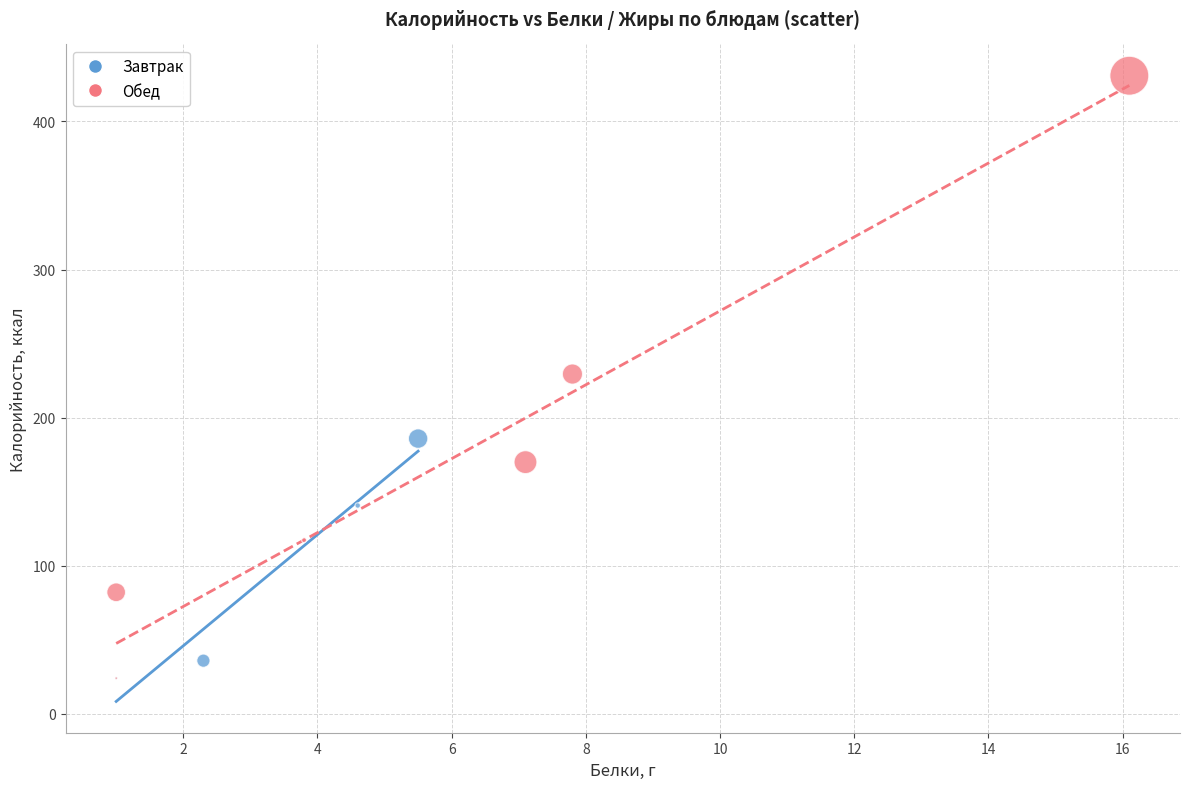

Which series has the largest Y range (max minus min)?

Обед